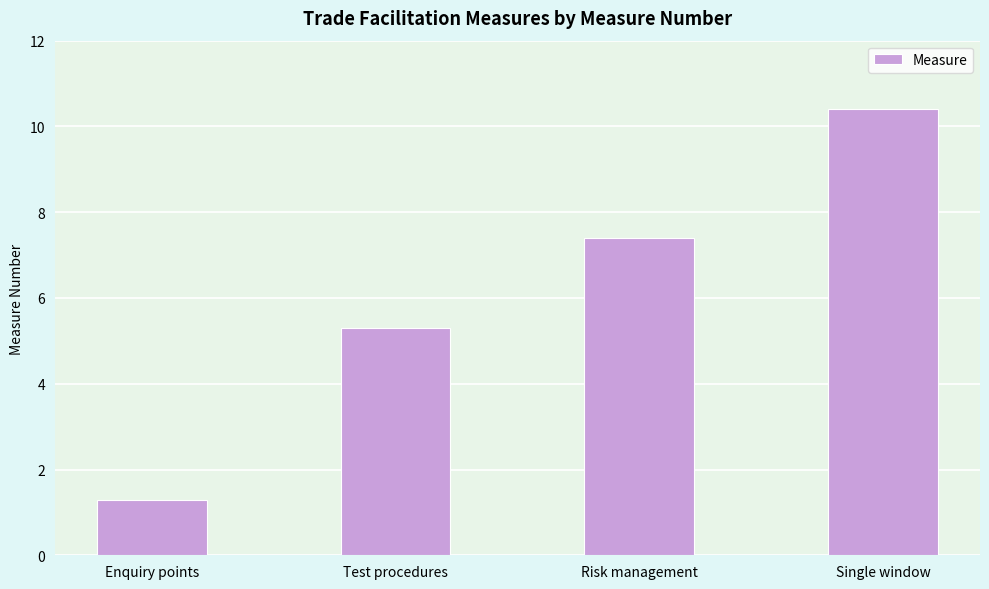

What is the label of the 1st bar from the left?

Enquiry points